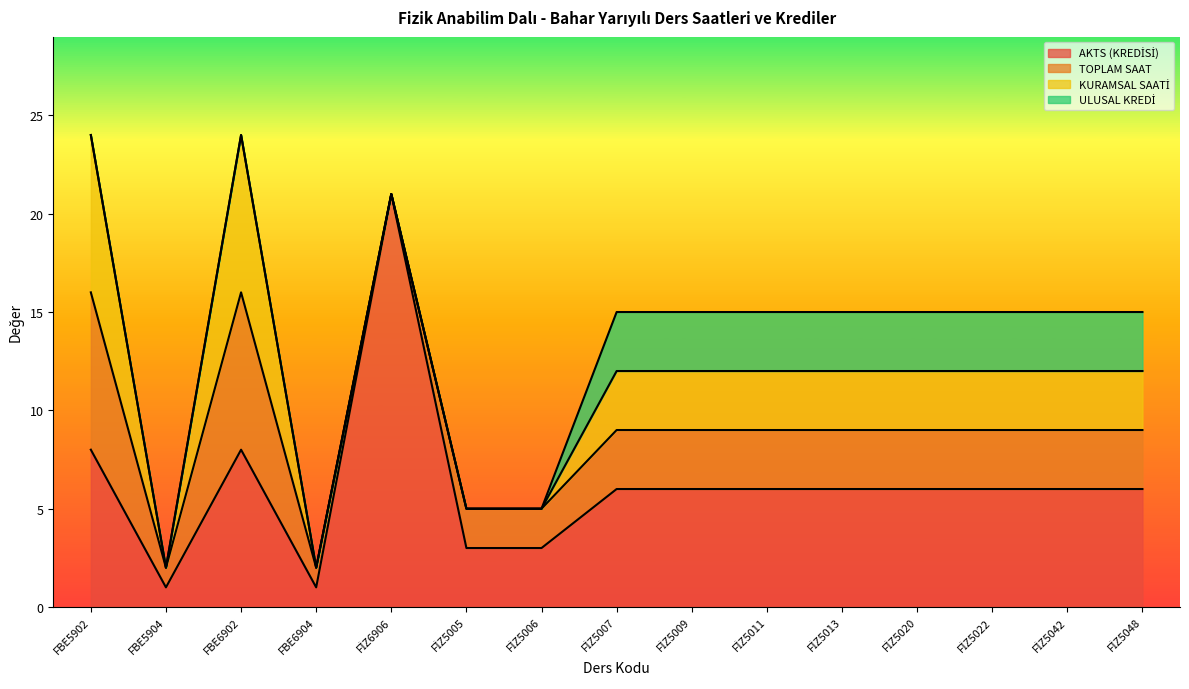

At which category does KURAMSAL SAATİ reach its first local peak?

FBE6902